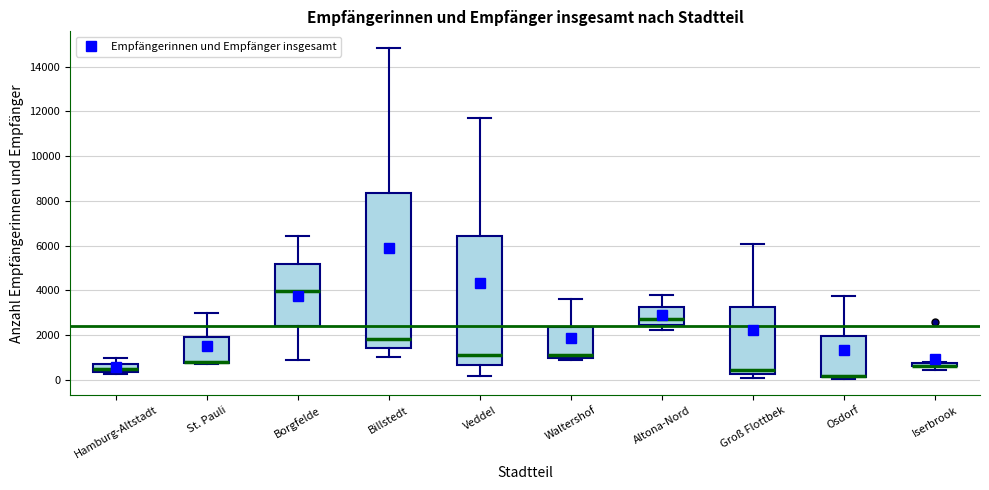

Comparing the boxes themselves (not the whiskers), which one is the tallest?

Billstedt